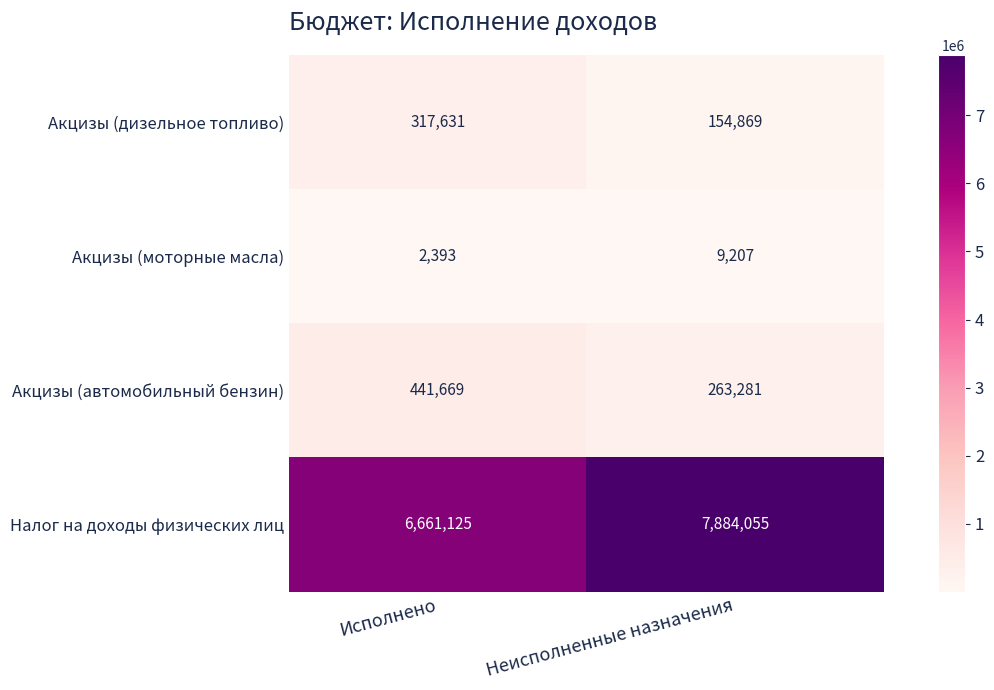

What is the smallest value displayed?

2393